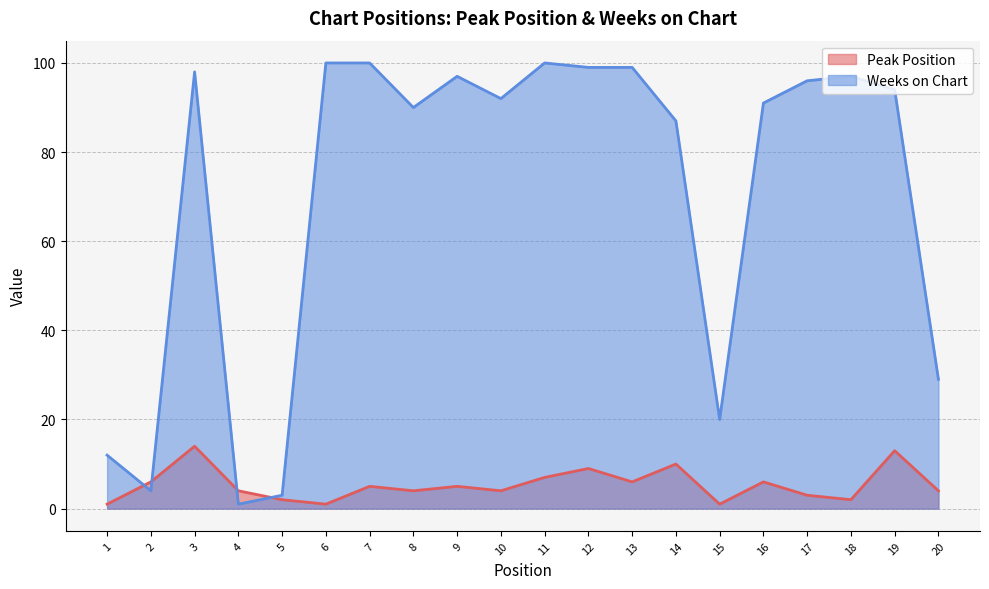

What is the highest value of the Weeks on Chart series?

100